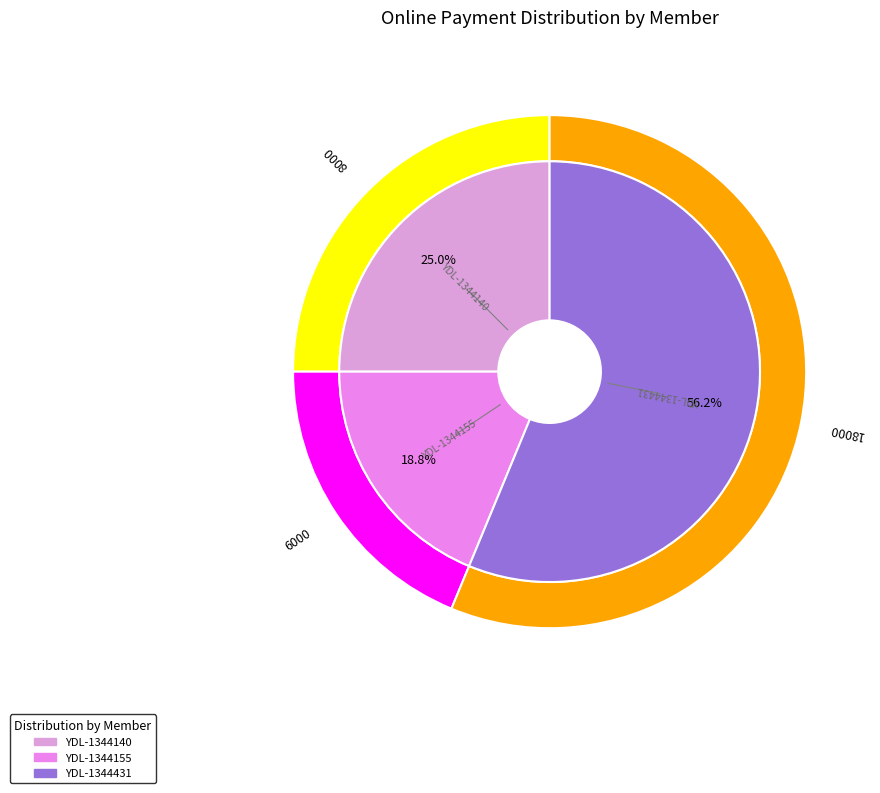

Which has a higher value, YDL-1344431 or YDL-1344155?

YDL-1344431